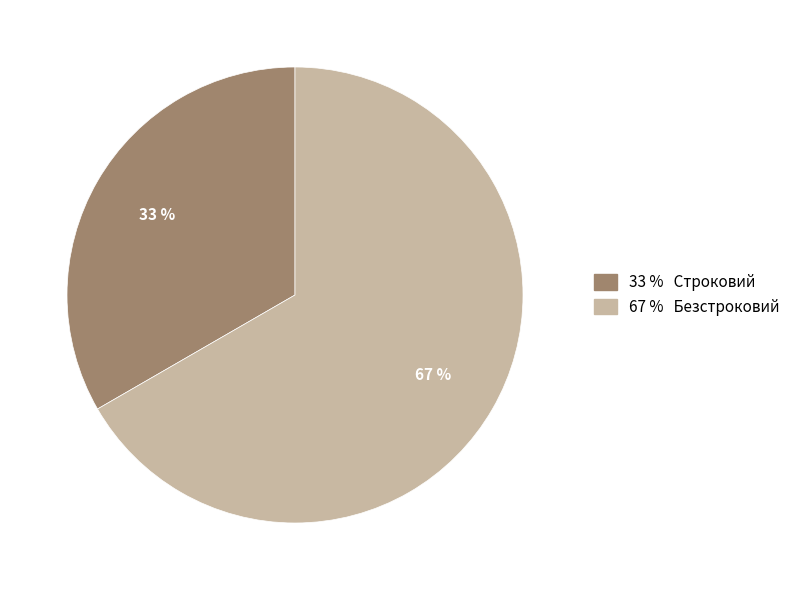

To the nearest percent, what is the average slice percentage?

50%